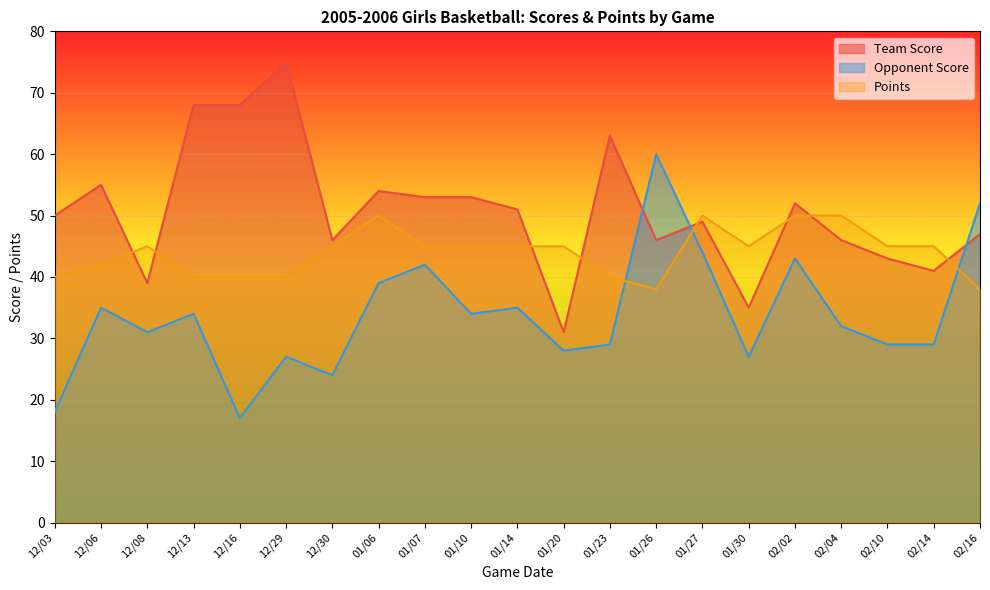

Is the value of Team Score at 01/27 greater than the value of Opponent Score at 12/29?

Yes